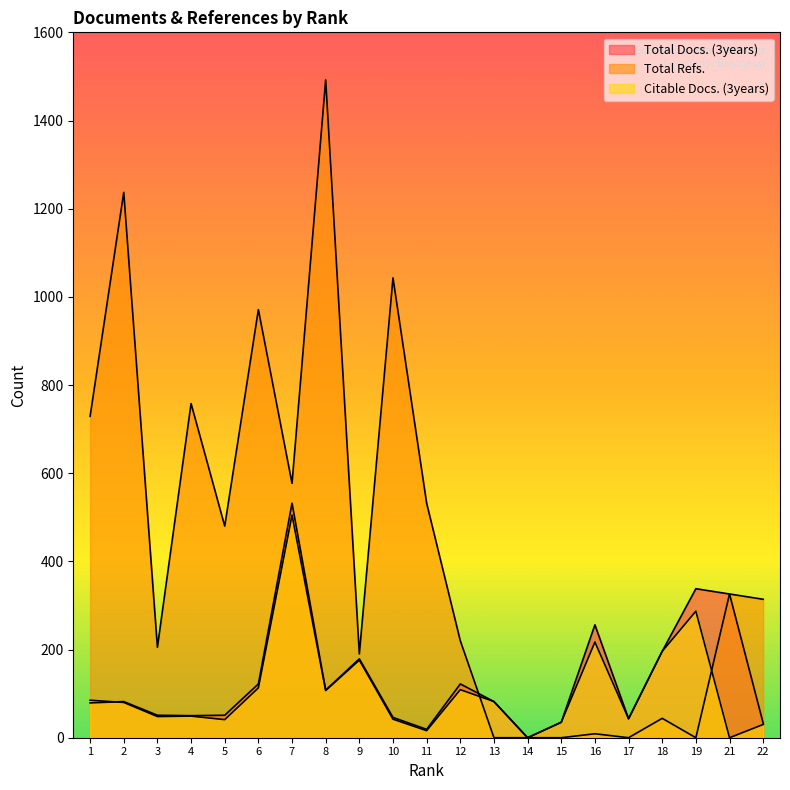

In Total Docs. (3years), how many points are higher than both neighbors (excluding endpoints)?

6